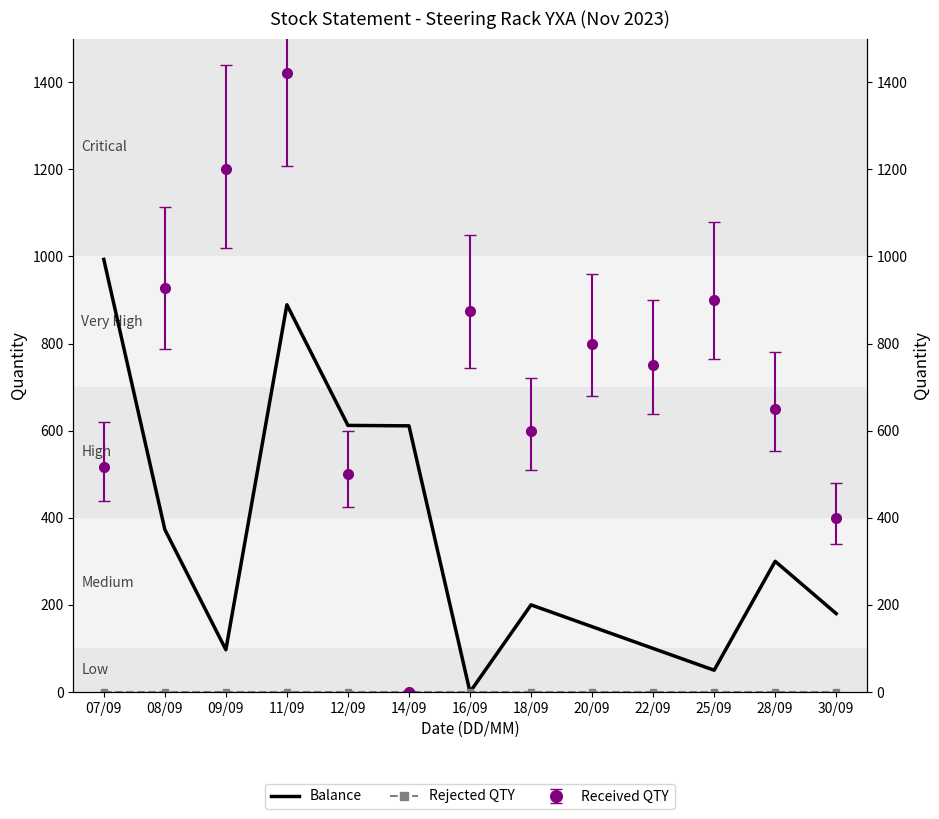

Which label corresponds to the smallest value in the chart?

16/09